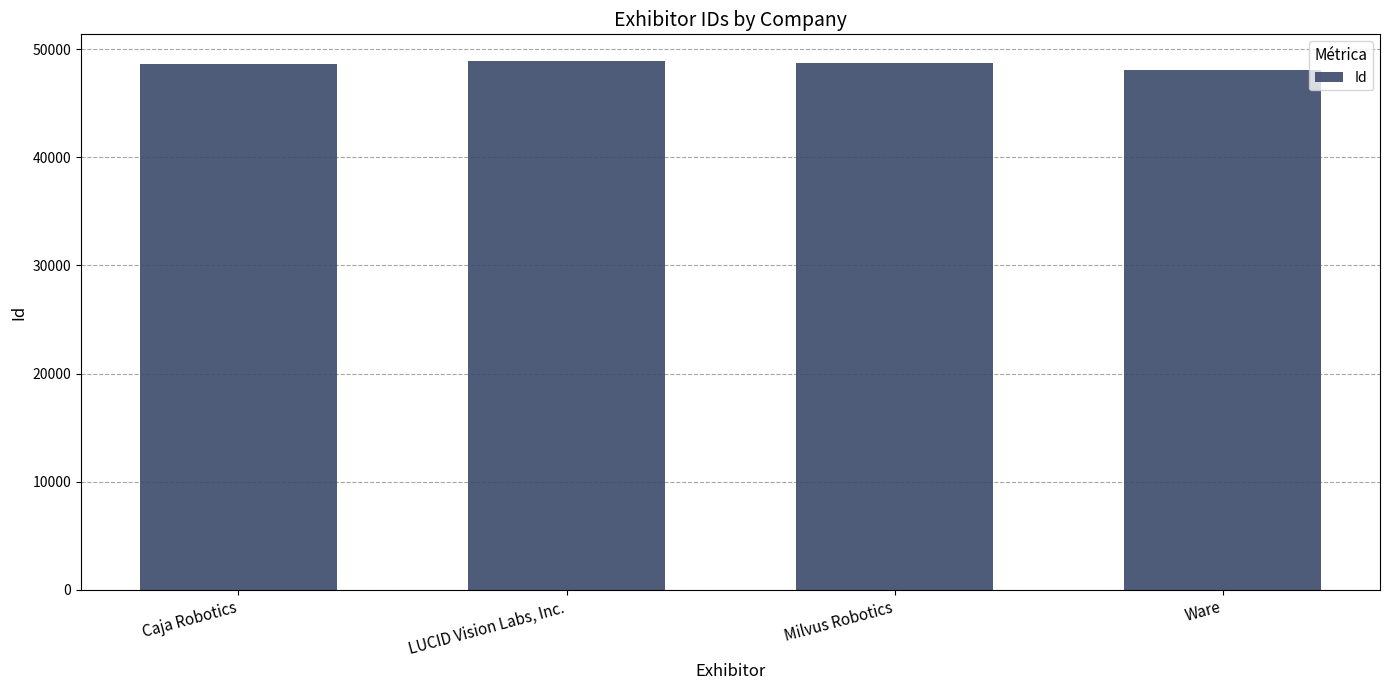

What is the value of the 1st bar from the left?

48685